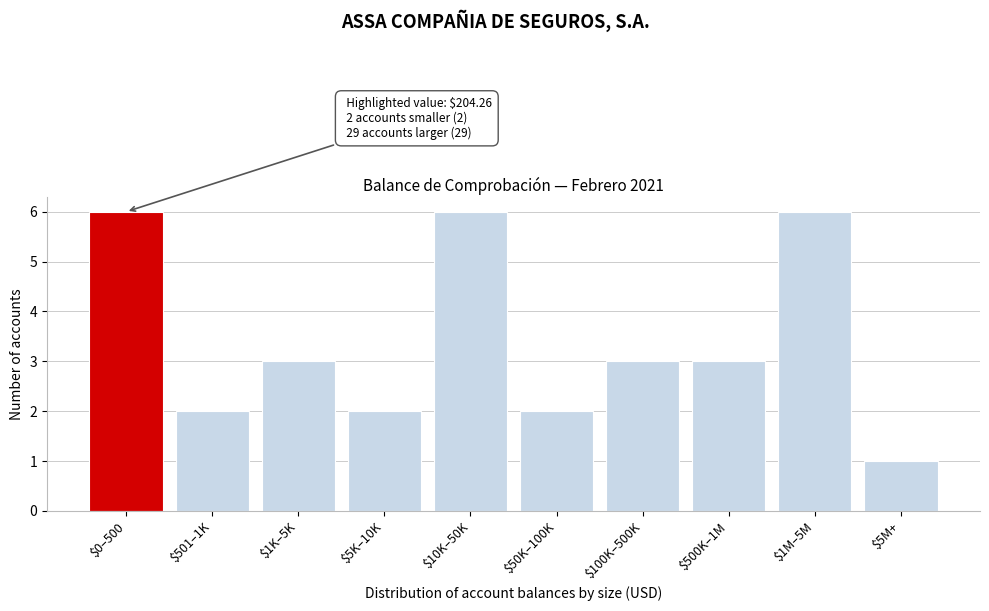

Reading right to left, extract all data points from this chart.

1	6	3	3	2	6	2	3	2	6